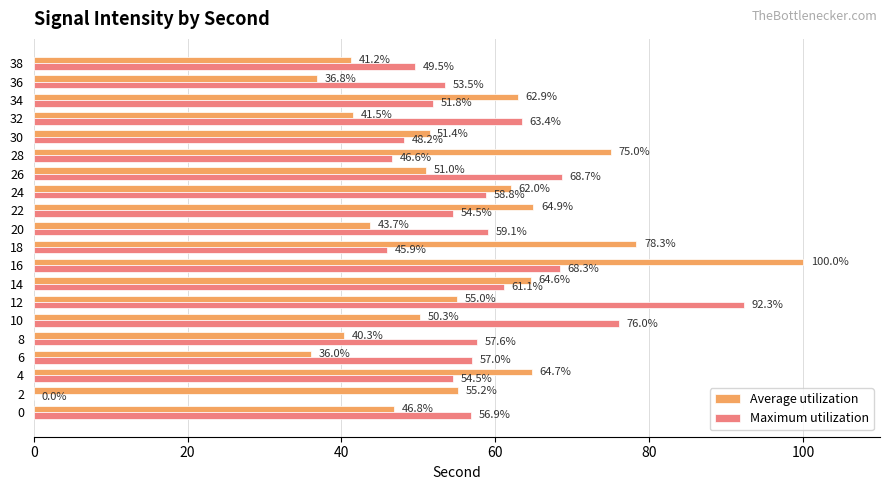

What is the maximum value for Maximum utilization?

92.3